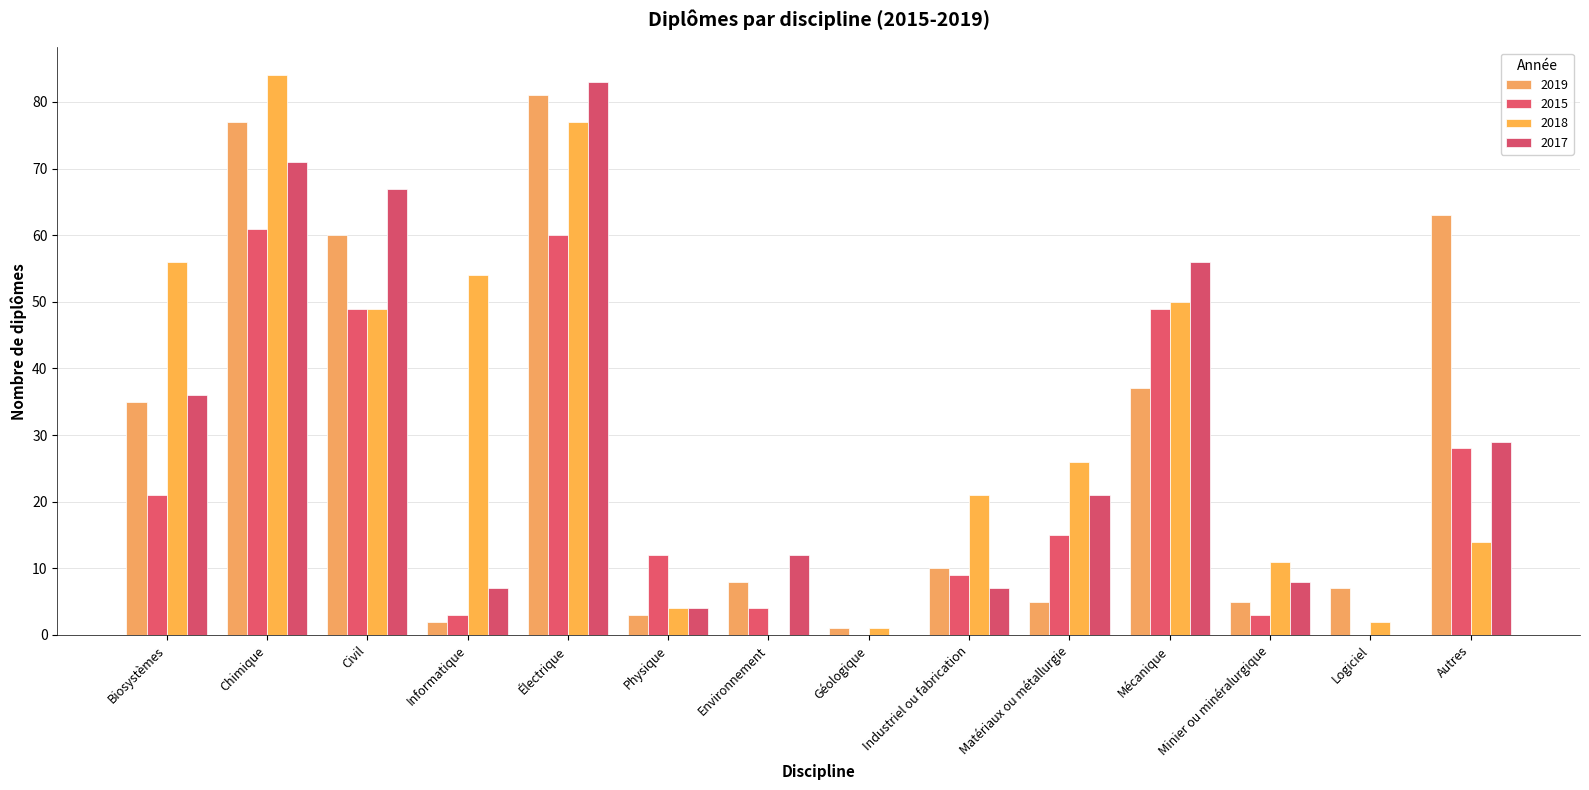

Reading left to right, transcribe all the data shown in this chart.

2019: 35	77	60	2	81	3	8	1	10	5	37	5	7	63
2015: 21	61	49	3	60	12	4	0	9	15	49	3	0	28
2018: 56	84	49	54	77	4	0	1	21	26	50	11	2	14
2017: 36	71	67	7	83	4	12	0	7	21	56	8	0	29